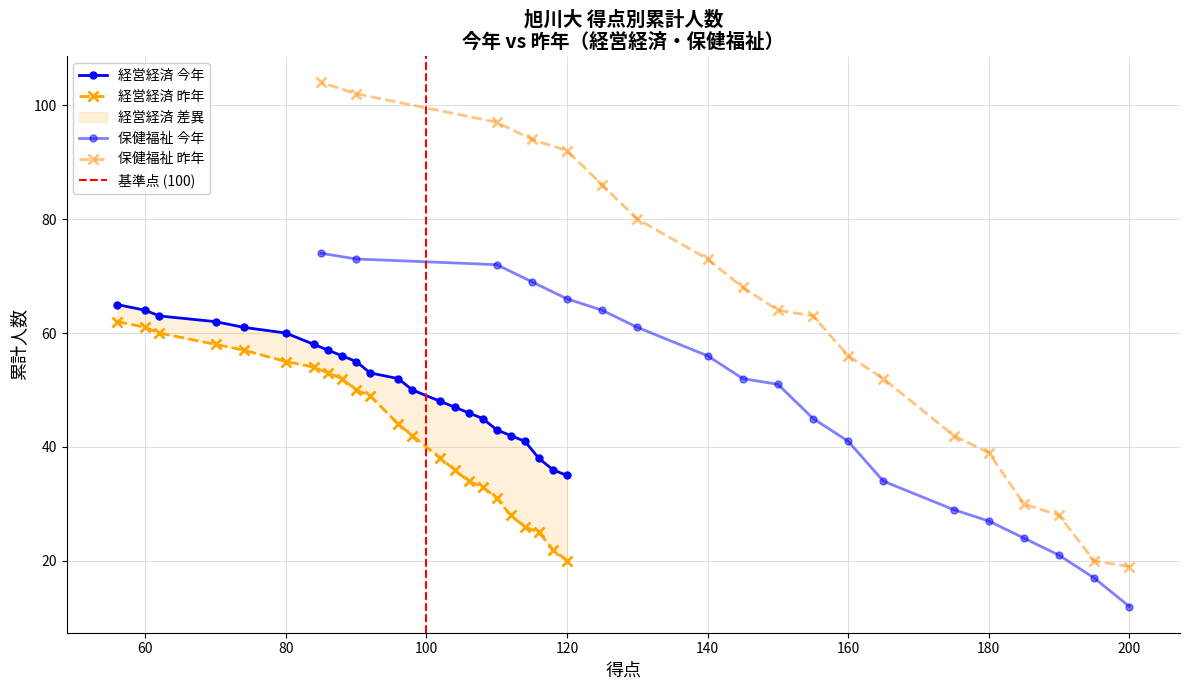

What is the maximum value for 経営経済 今年?

65